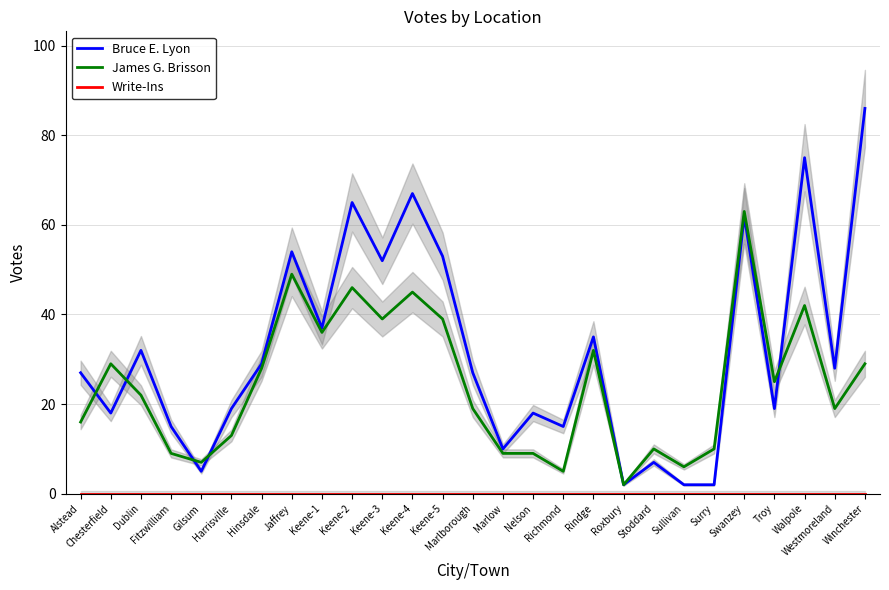

Count the number of categories in the chart.

27